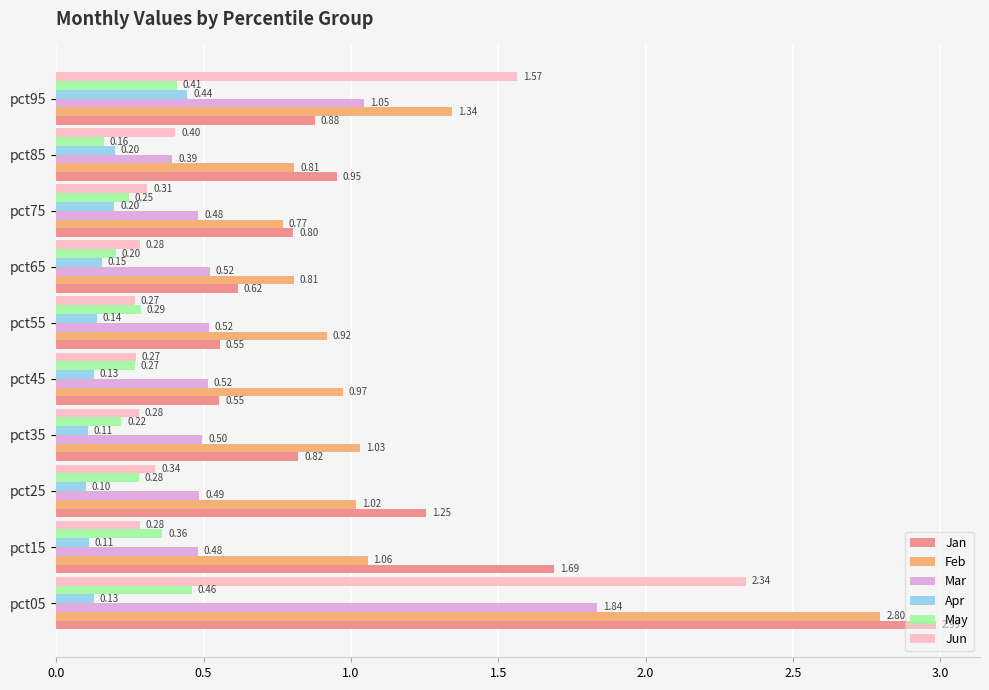

What is the sum of all May values?

2.9